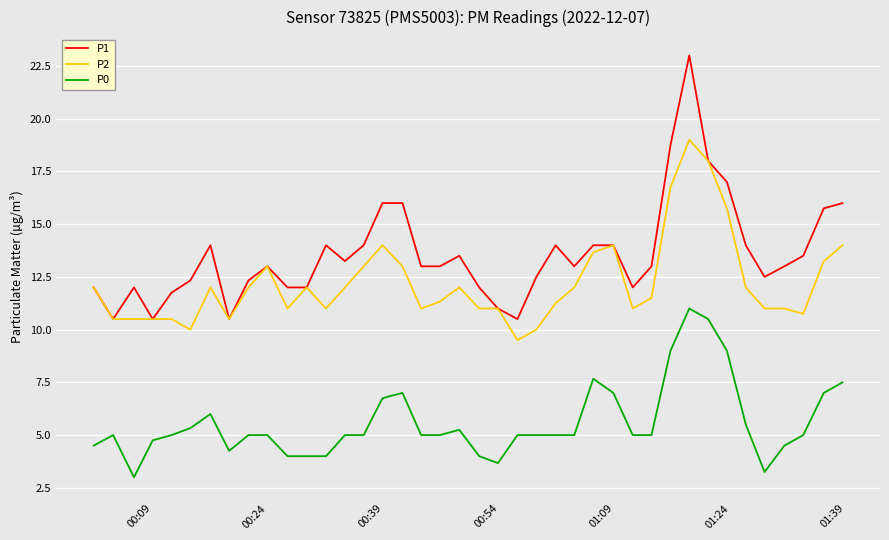

What is the difference between the maximum and minimum values in the P2 series?

9.5